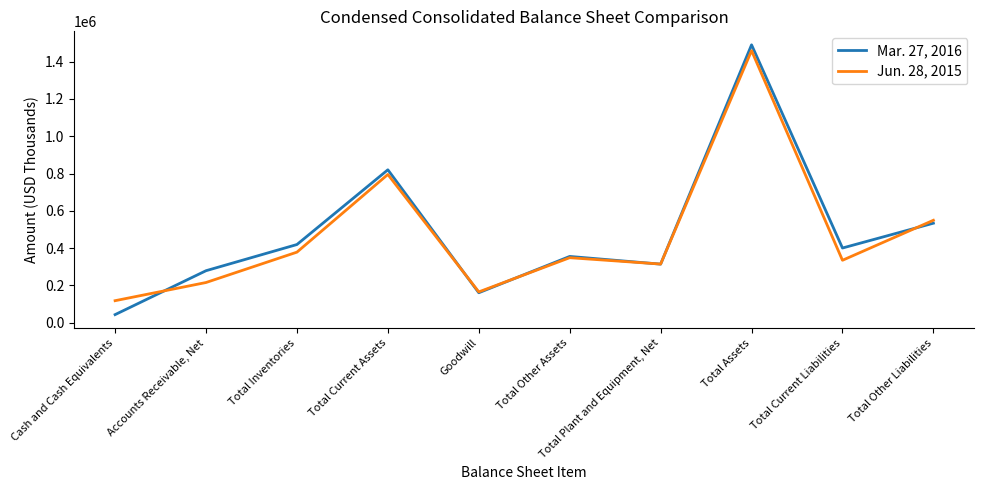

Which series has the largest total across all categories?

Mar. 27, 2016